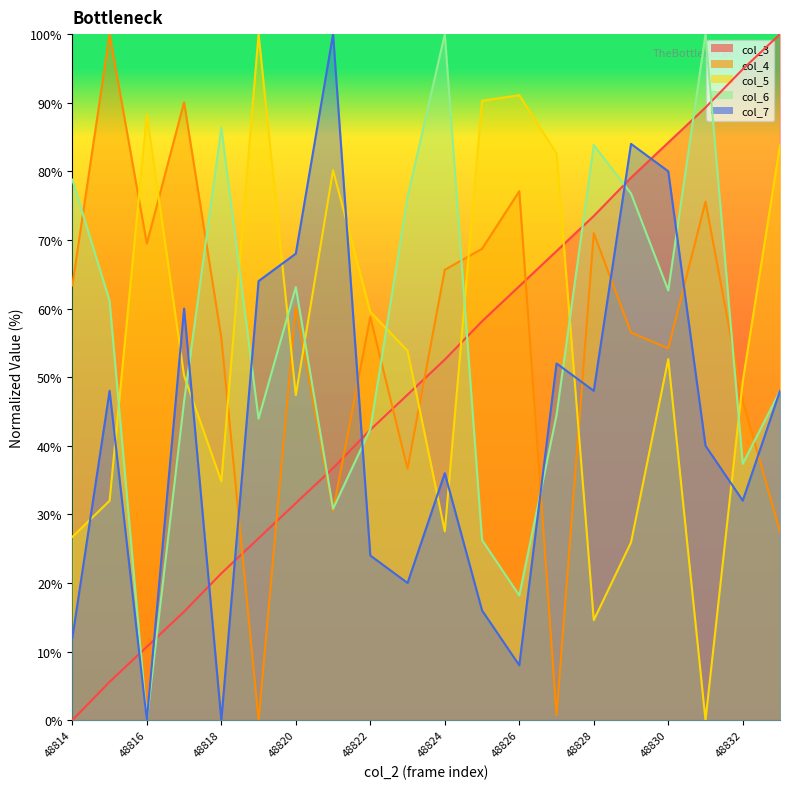

Reading left to right, extract all data points from this chart.

col_3: 0.0	5.6	10.7	15.8	21.4	26.5	31.6	36.7	42.3	47.4	52.6	58.1	63.3	68.4	73.5	79.1	84.2	89.3	94.9	100.0
col_4: 63.4	100.0	69.5	90.1	55.7	0.0	60.3	30.5	58.8	36.6	65.6	68.7	77.1	0.8	71.0	56.5	54.2	75.6	46.6	27.5
col_5: 26.7	32.0	88.3	50.2	34.8	100.0	47.4	80.2	59.5	53.8	27.5	90.3	91.1	82.6	14.6	25.9	52.6	0.0	49.4	83.8
col_6: 78.8	61.1	0.0	46.5	86.4	43.9	63.1	30.8	42.4	76.3	100.0	26.3	18.2	44.4	83.8	76.8	62.6	100.0	37.4	48.0
col_7: 12.0	48.0	0.0	60.0	0.0	64.0	68.0	100.0	24.0	20.0	36.0	16.0	8.0	52.0	48.0	84.0	80.0	40.0	32.0	48.0